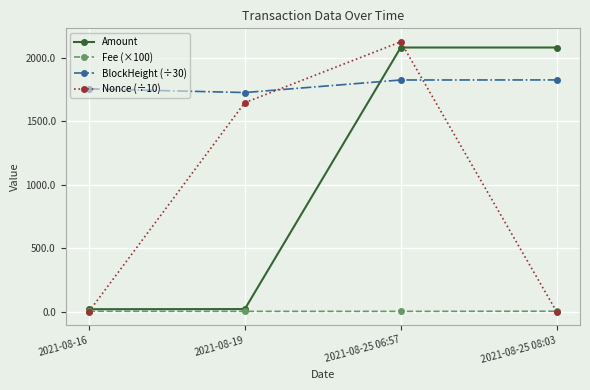

Read the BlockHeight (÷30) value at 2021-08-25 08:03.

1825.7